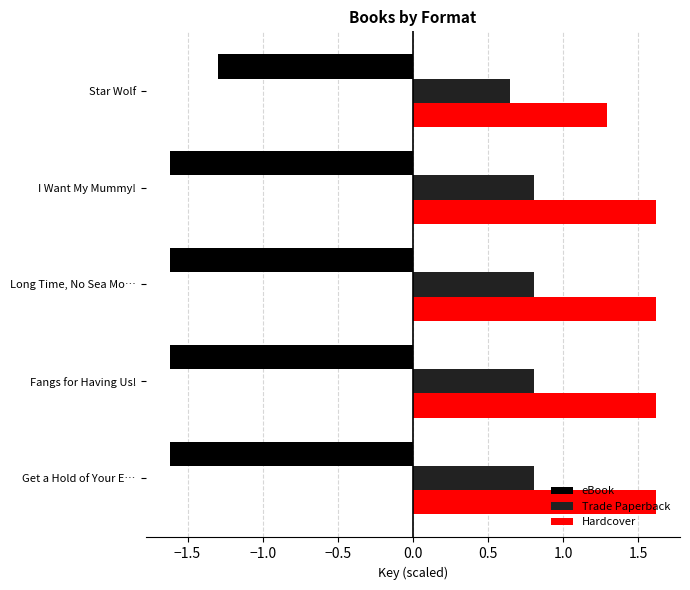

What is the sum of all eBook values?

-7.8